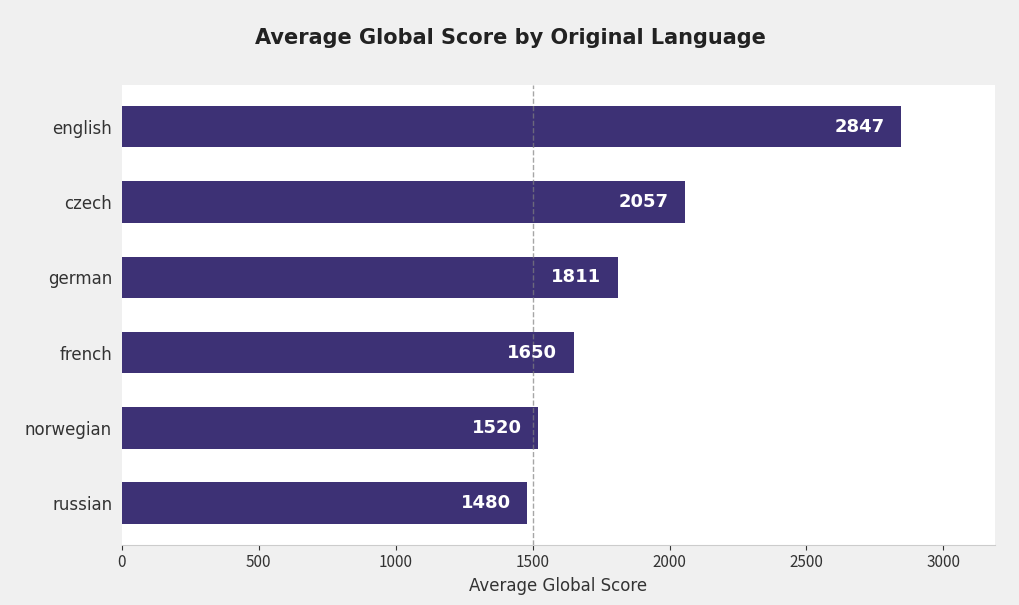

At which category does the chart reach its minimum across all series?

russian